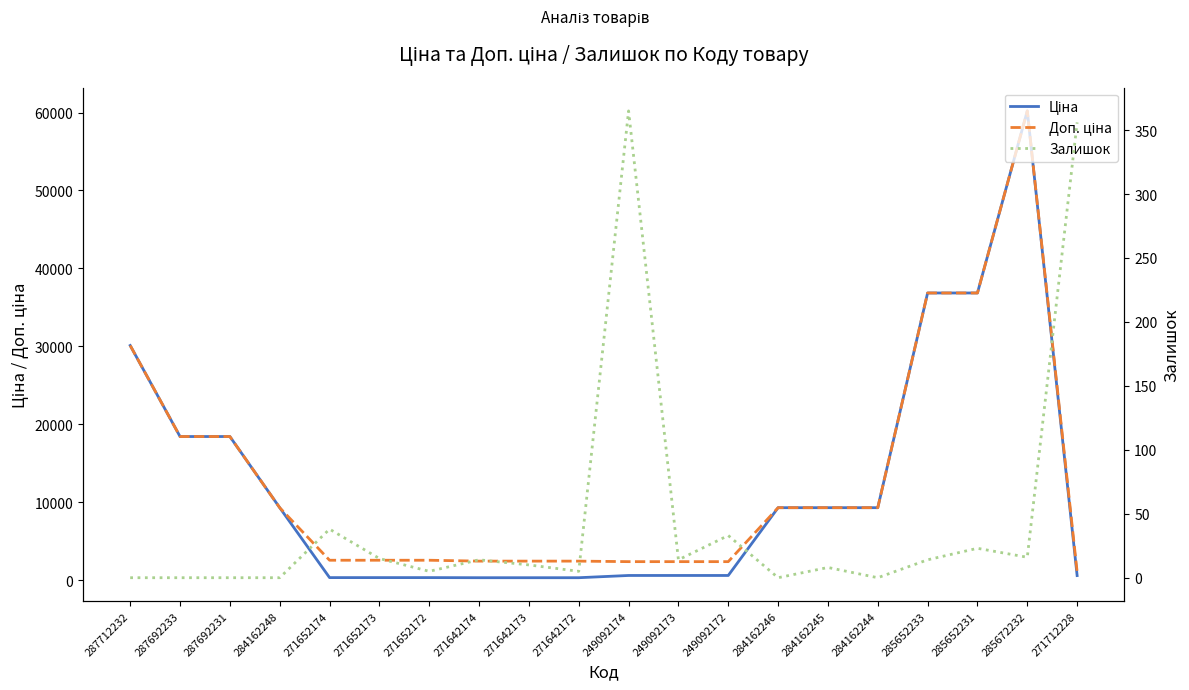

Reading left to right, list all the values displayed in this chart.

Ціна: 287712232=30102.8	287692233=18420.9	287692231=18420.9	284162248=9290.5	271652174=318.3	271652173=318.3	271652172=318.3	271642174=304.1	271642173=304.1	271642172=304.1	249092174=591.6	249092173=591.6	249092172=591.6	284162246=9290.5	284162245=9290.5	284162244=9290.5	285652233=36841.8	285652231=36841.8	285672232=60205.6	271712228=578.1
Доп. ціна: 287712232=30102.8	287692233=18420.9	287692231=18420.9	284162248=9290.5	271652174=2546.4	271652173=2546.4	271652172=2546.4	271642174=2432.8	271642173=2432.8	271642172=2432.8	249092174=2366.5	249092173=2366.5	249092172=2366.5	284162246=9290.5	284162245=9290.5	284162244=9290.5	285652233=36841.8	285652231=36841.8	285672232=60205.6	271712228=1060.0
Залишок: 287712232=0.0	287692233=0.0	287692231=0.0	284162248=0.0	271652174=38.0	271652173=15.0	271652172=5.0	271642174=14.0	271642173=10.0	271642172=5.0	249092174=365.0	249092173=14.0	249092172=33.0	284162246=0.0	284162245=8.0	284162244=0.0	285652233=14.0	285652231=23.0	285672232=16.0	271712228=356.0